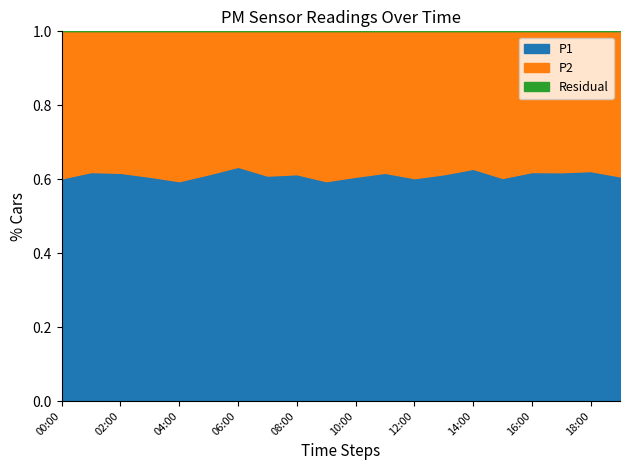

What is the total value across all series at 08:00?

1.0